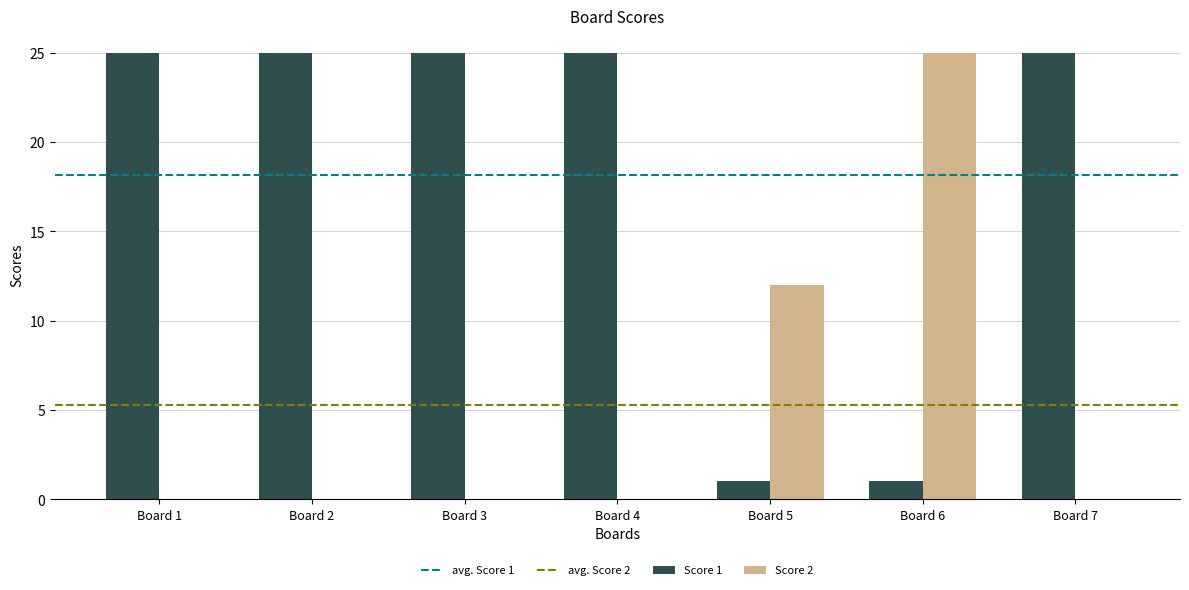

What is the maximum value for Score 2?

25